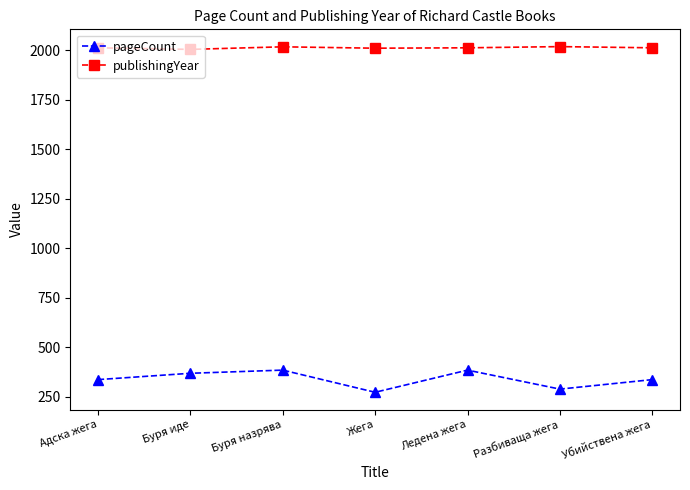

What is the difference between the highest and lowest values at Убийствена жега?

1677